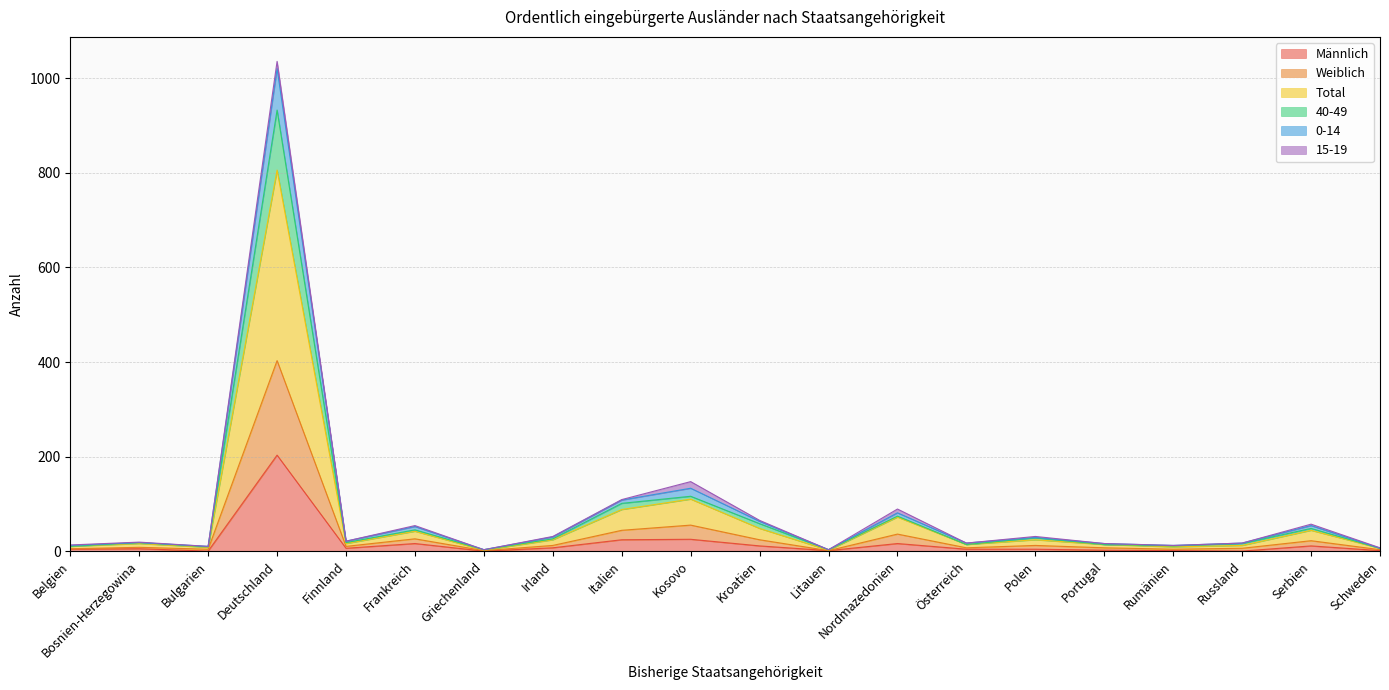

What is the highest value of the Männlich series?

203